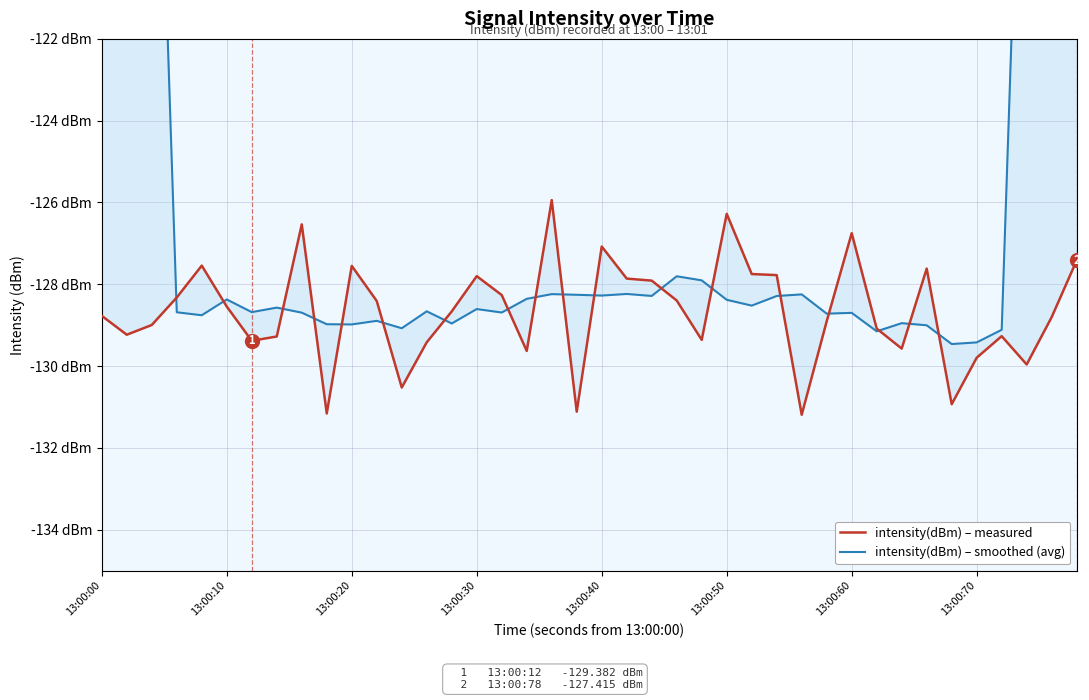

Is the value of intensity(dBm) – smoothed (avg) at 13:00:10 greater than the value of intensity(dBm) – measured at 13:00:10?

Yes